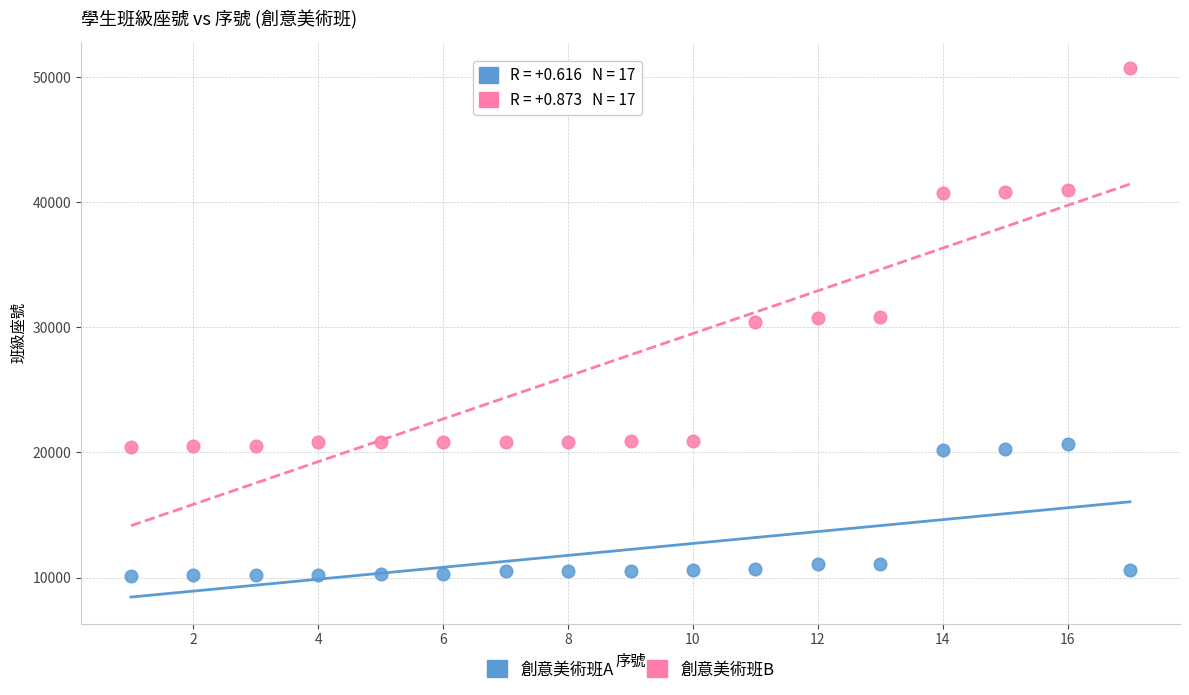

Which series contains the highest Y value?

創意美術班B